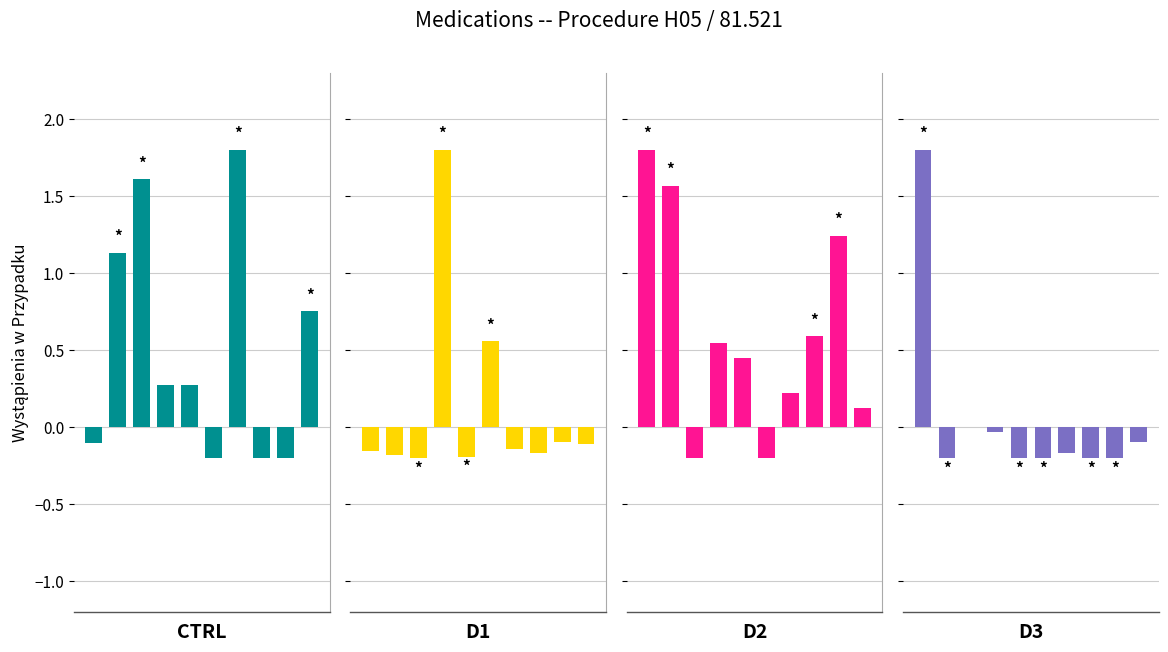

Reading left to right, list all the values displayed in this chart.

CTRL: 0=-0.1	1=1.1	2=1.6	3=0.3	4=0.3	5=-0.2	6=1.8	7=-0.2	8=-0.2	9=0.8
D1: 0=-0.2	1=-0.2	2=-0.2	3=1.8	4=-0.2	5=0.6	6=-0.1	7=-0.2	8=-0.1	9=-0.1
D2: 0=1.8	1=1.6	2=-0.2	3=0.5	4=0.5	5=-0.2	6=0.2	7=0.6	8=1.2	9=0.1
D3: 0=1.8	1=-0.2	2=0.0	3=-0.0	4=-0.2	5=-0.2	6=-0.2	7=-0.2	8=-0.2	9=-0.1